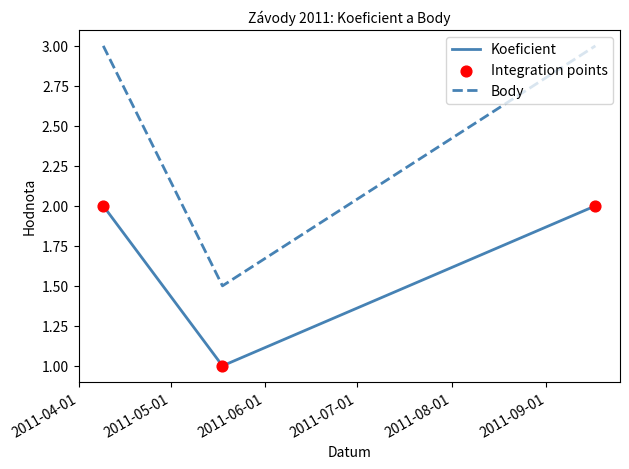

At how many categories does at least one series exceed 2?

2